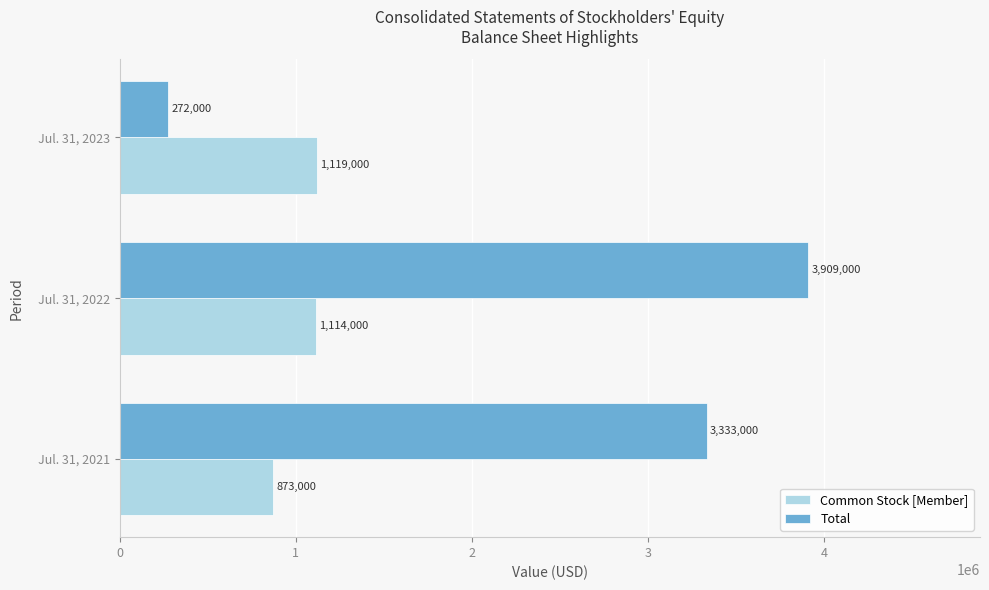

At which category is the sum across all series the highest?

Jul. 31, 2022